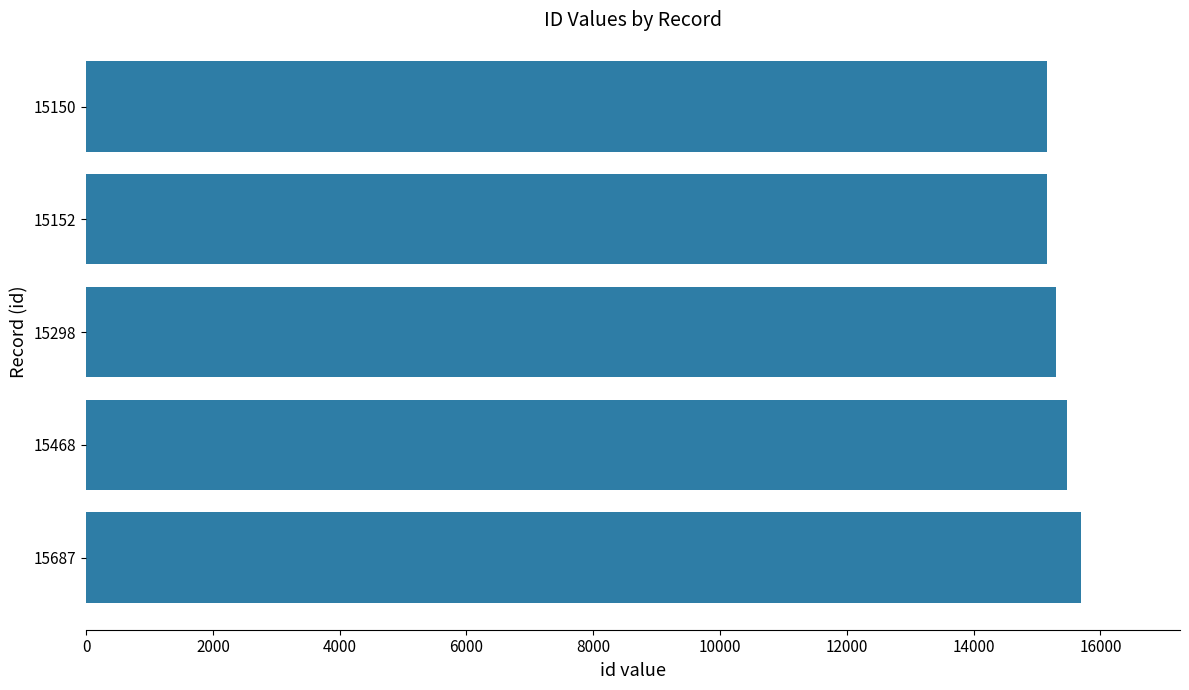

What is the change in value from 15687 to 15298?

-389